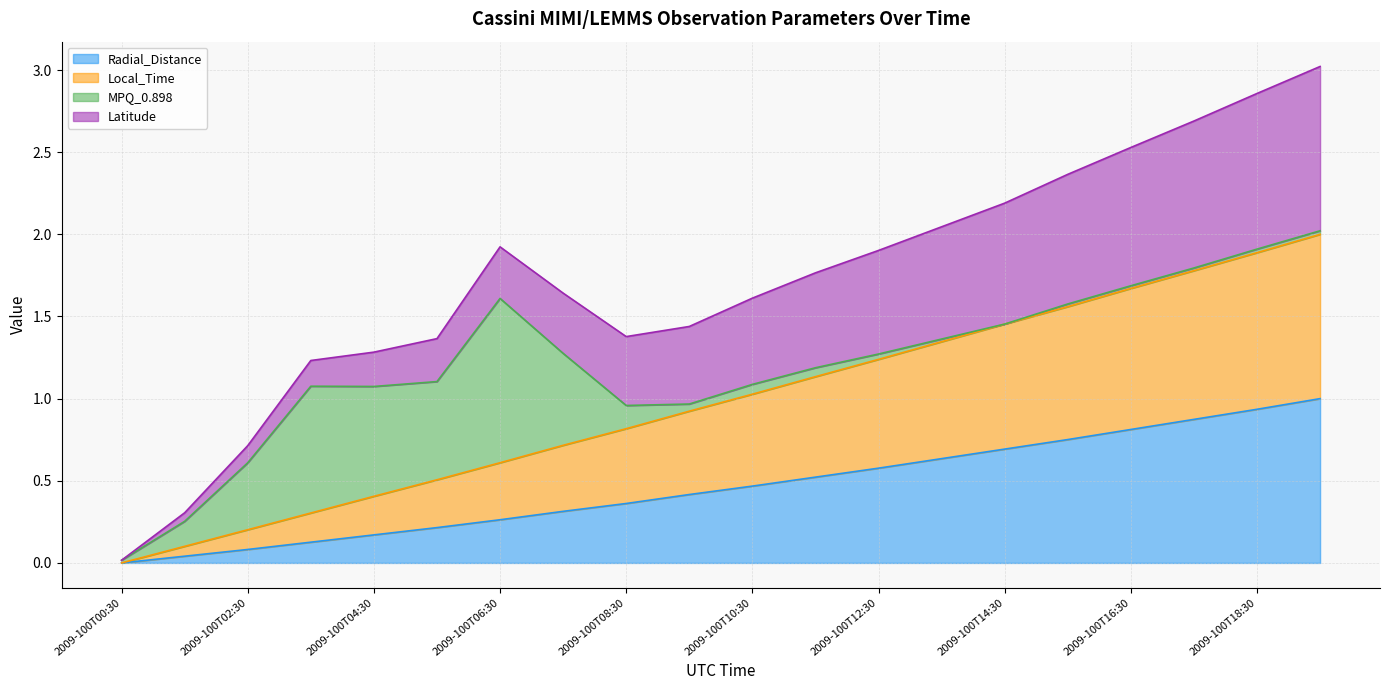

The Radial_Distance series shows 0.1 at 2009-100T08:30. True or false?

False